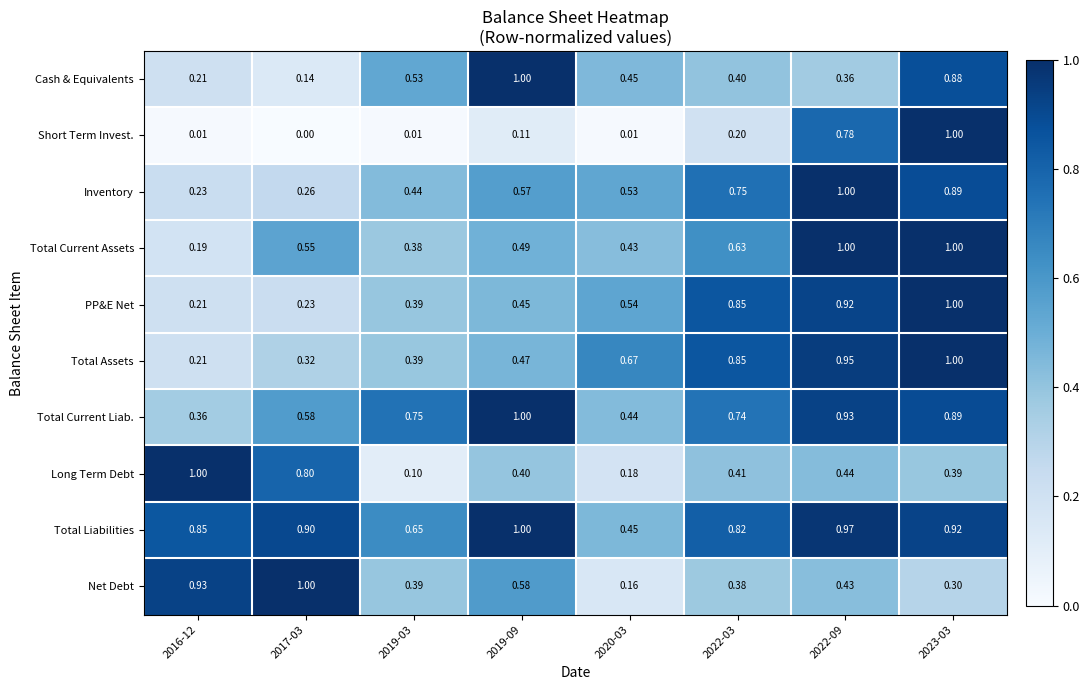

Is the value of Cash & Equivalents at 2016-12 greater than the value of Long Term Debt at 2023-03?

No